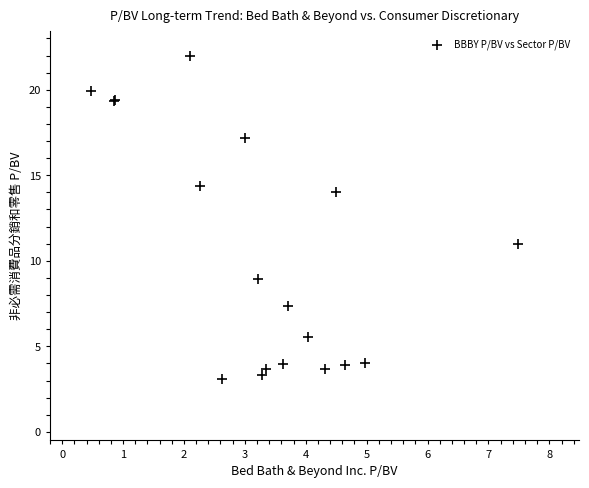

What Y value in the scatter plot is closest to 12?

11.0